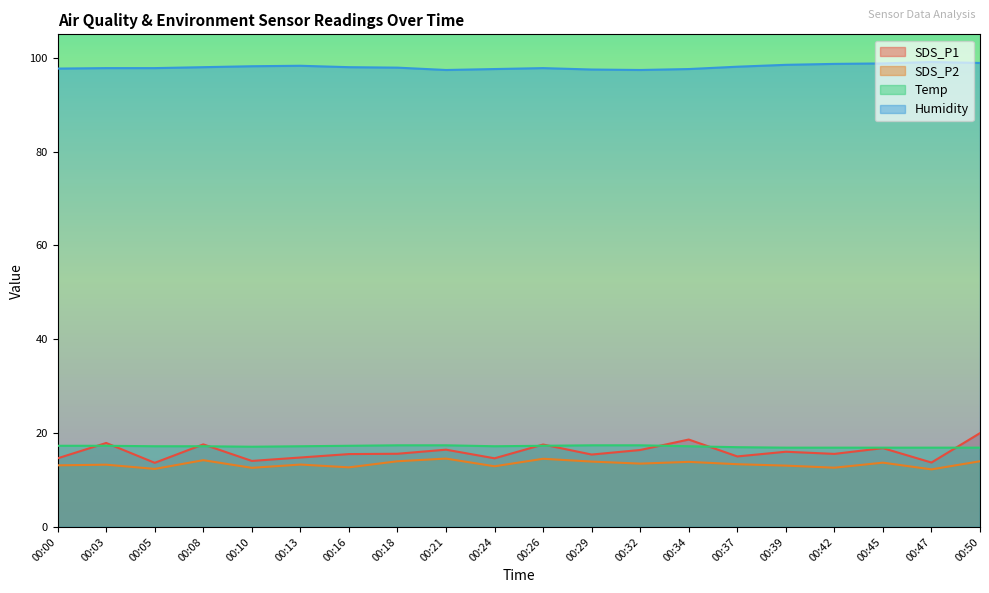

Reading left to right, list all the values displayed in this chart.

SDS_P1: 00:00=14.6	00:03=17.9	00:05=13.7	00:08=17.6	00:10=14.1	00:13=14.8	00:16=15.5	00:18=15.6	00:21=16.5	00:24=14.6	00:26=17.6	00:29=15.4	00:32=16.4	00:34=18.6	00:37=15.0	00:39=16.0	00:42=15.6	00:45=16.8	00:47=13.7	00:50=20.0
SDS_P2: 00:00=13.1	00:03=13.3	00:05=12.4	00:08=14.2	00:10=12.6	00:13=13.3	00:16=12.7	00:18=14.0	00:21=14.6	00:24=12.9	00:26=14.5	00:29=13.9	00:32=13.5	00:34=13.9	00:37=13.4	00:39=13.1	00:42=12.6	00:45=13.7	00:47=12.3	00:50=14.0
Temp: 00:00=17.3	00:03=17.3	00:05=17.2	00:08=17.2	00:10=17.1	00:13=17.2	00:16=17.3	00:18=17.4	00:21=17.4	00:24=17.2	00:26=17.3	00:29=17.4	00:32=17.4	00:34=17.2	00:37=17.0	00:39=16.9	00:42=16.9	00:45=16.9	00:47=16.9	00:50=16.9
Humidity: 00:00=97.7	00:03=97.8	00:05=97.8	00:08=98.0	00:10=98.2	00:13=98.3	00:16=98.0	00:18=97.9	00:21=97.4	00:24=97.6	00:26=97.8	00:29=97.5	00:32=97.4	00:34=97.6	00:37=98.1	00:39=98.5	00:42=98.7	00:45=98.8	00:47=99.1	00:50=98.9